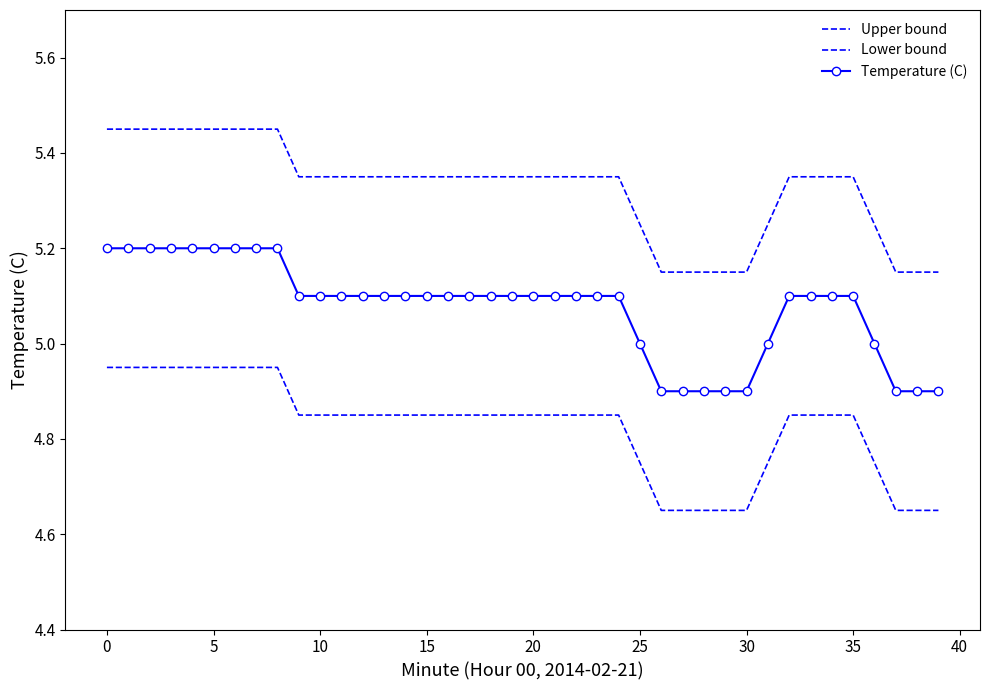

Reading left to right, transcribe all the data shown in this chart.

Upper bound: 5.5	5.5	5.5	5.5	5.5	5.5	5.5	5.5	5.5	5.3	5.3	5.3	5.3	5.3	5.3	5.3	5.3	5.3	5.3	5.3	5.3	5.3	5.3	5.3	5.3	5.2	5.2	5.2	5.2	5.2	5.2	5.2	5.3	5.3	5.3	5.3	5.2	5.2	5.2	5.2
Lower bound: 5.0	5.0	5.0	5.0	5.0	5.0	5.0	5.0	5.0	4.8	4.8	4.8	4.8	4.8	4.8	4.8	4.8	4.8	4.8	4.8	4.8	4.8	4.8	4.8	4.8	4.8	4.7	4.7	4.7	4.7	4.7	4.8	4.8	4.8	4.8	4.8	4.8	4.7	4.7	4.7
Temperature (C): 5.2	5.2	5.2	5.2	5.2	5.2	5.2	5.2	5.2	5.1	5.1	5.1	5.1	5.1	5.1	5.1	5.1	5.1	5.1	5.1	5.1	5.1	5.1	5.1	5.1	5.0	4.9	4.9	4.9	4.9	4.9	5.0	5.1	5.1	5.1	5.1	5.0	4.9	4.9	4.9